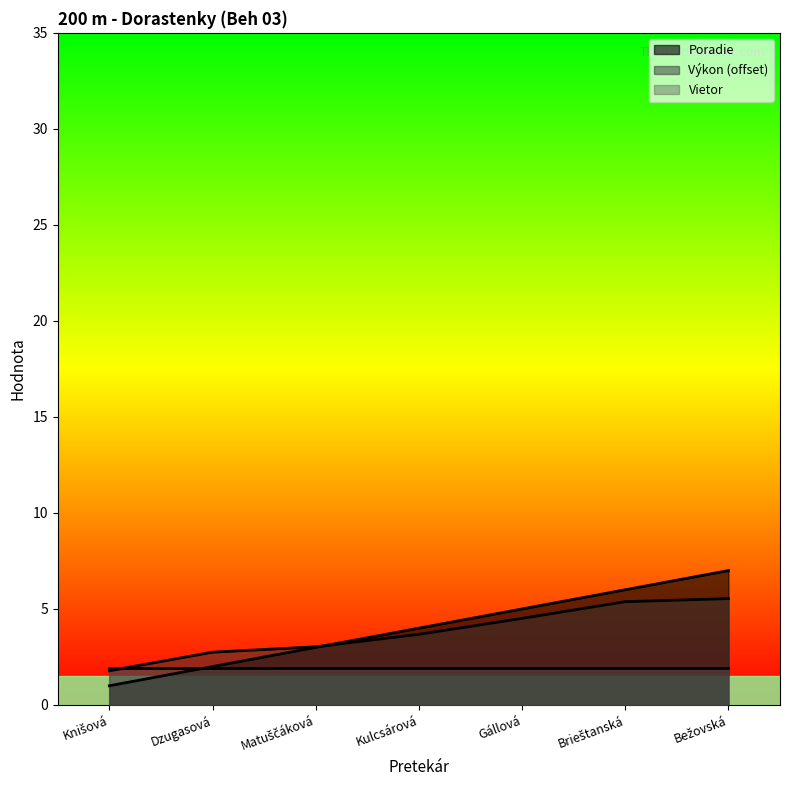

What is the value of the Výkon point at the 2nd from the left?

2.8